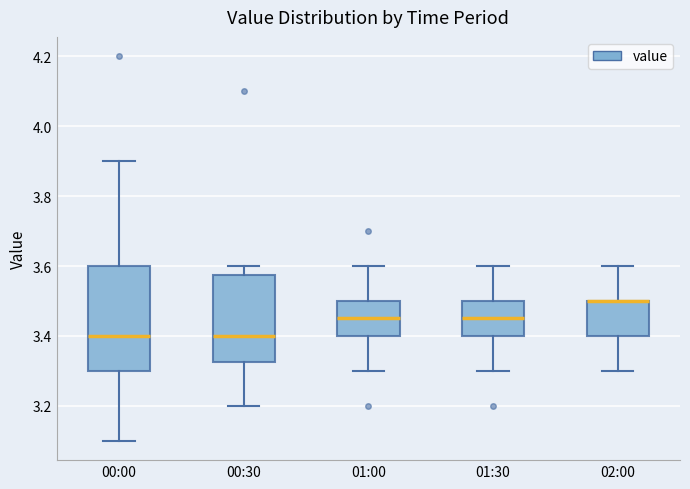

Which box is the tallest, from its lower edge to its upper edge?

00:00